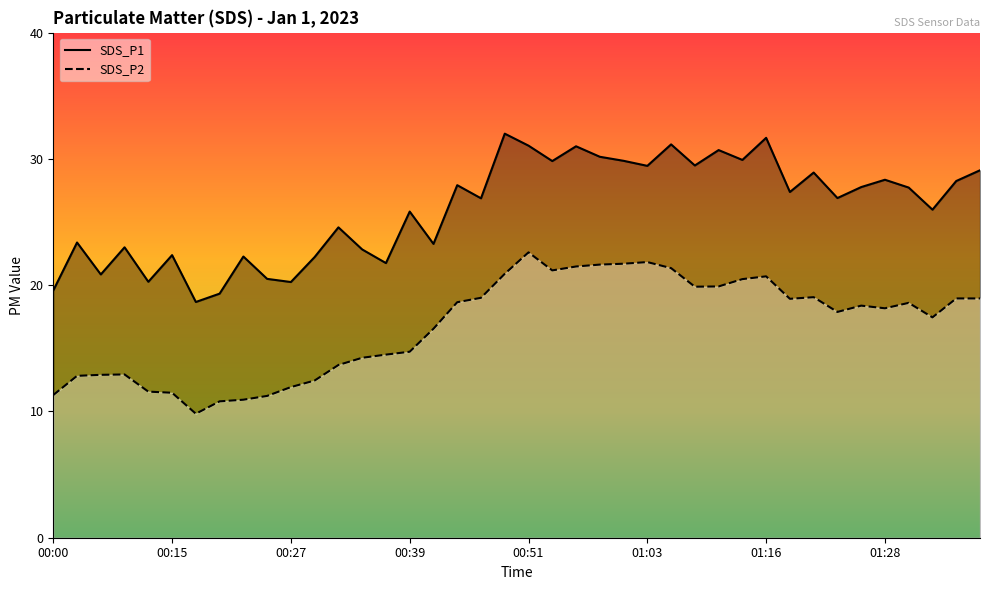

Which series has the largest total across all categories?

SDS_P1